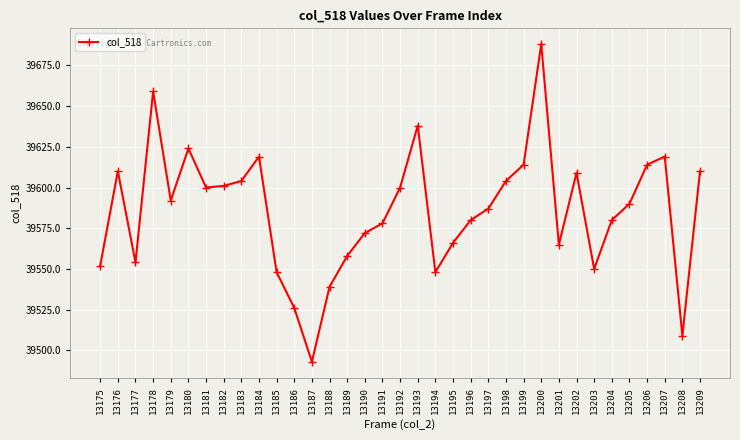

How many interior local valleys (lower than both neighbors) does the data have?

8